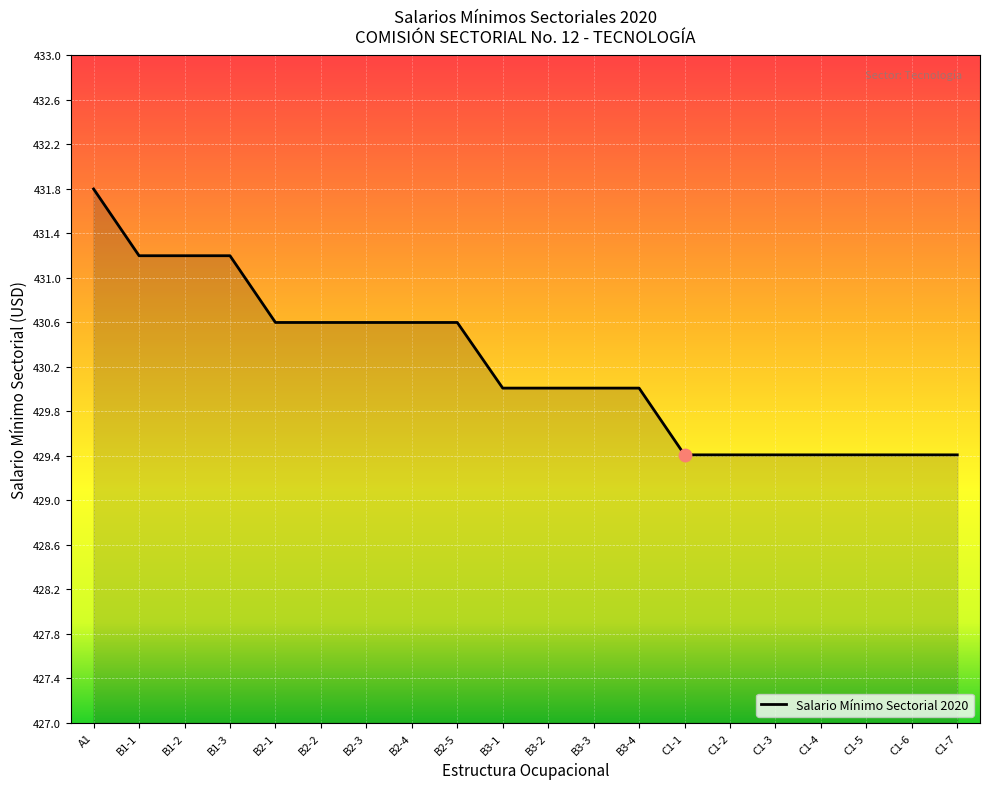

Between B3-4 and B3-1, which is larger?

B3-4